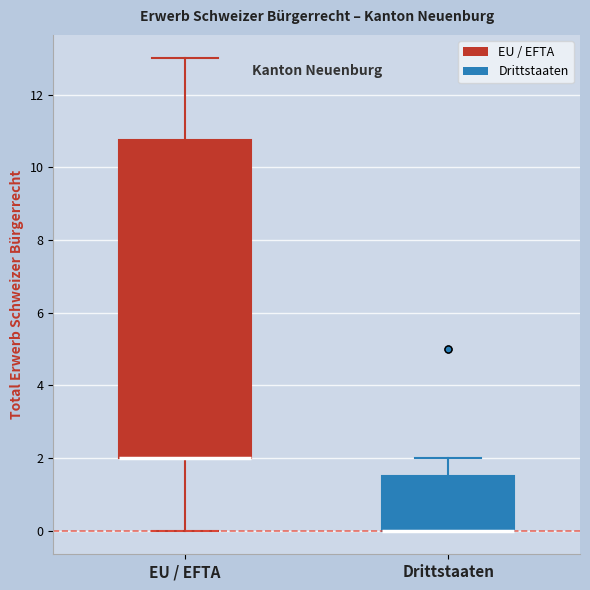

Reading left to right, read every box against the y-axis: the position of its median line, the range the box covers, and the ends of its whiskers. The values are not printed on the chart, so give them approximately, as read against the axis.

EU / EFTA: median 2.0 (drawn on the box's lower edge), box 2.0 to 10.8, whiskers 0.0 to 13.0
Drittstaaten: median 0.0 (drawn on the box's lower edge), box 0.0 to 1.6, whiskers 0.0 to 2.0